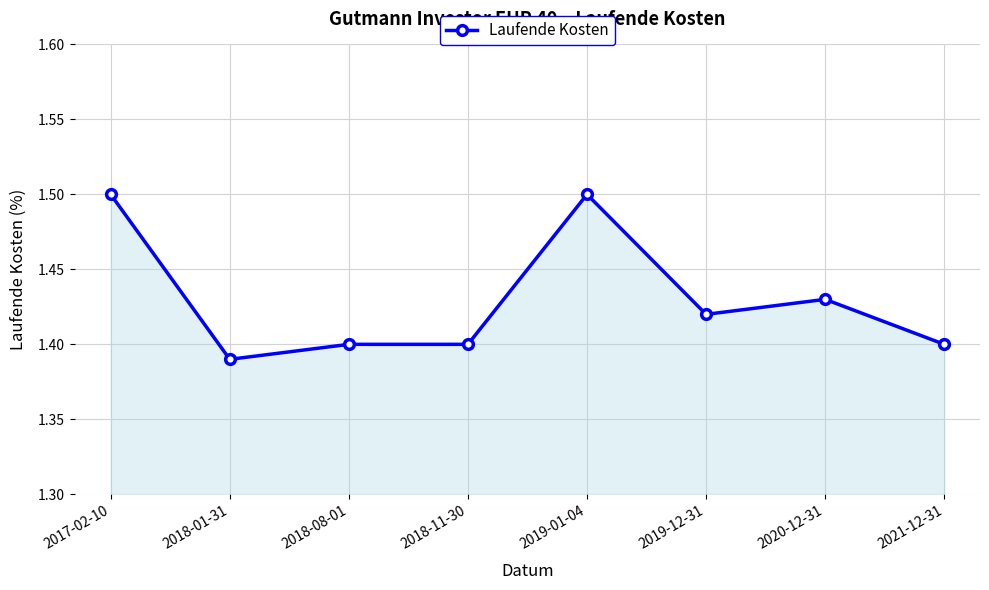

What is the sum of all values?

11.4